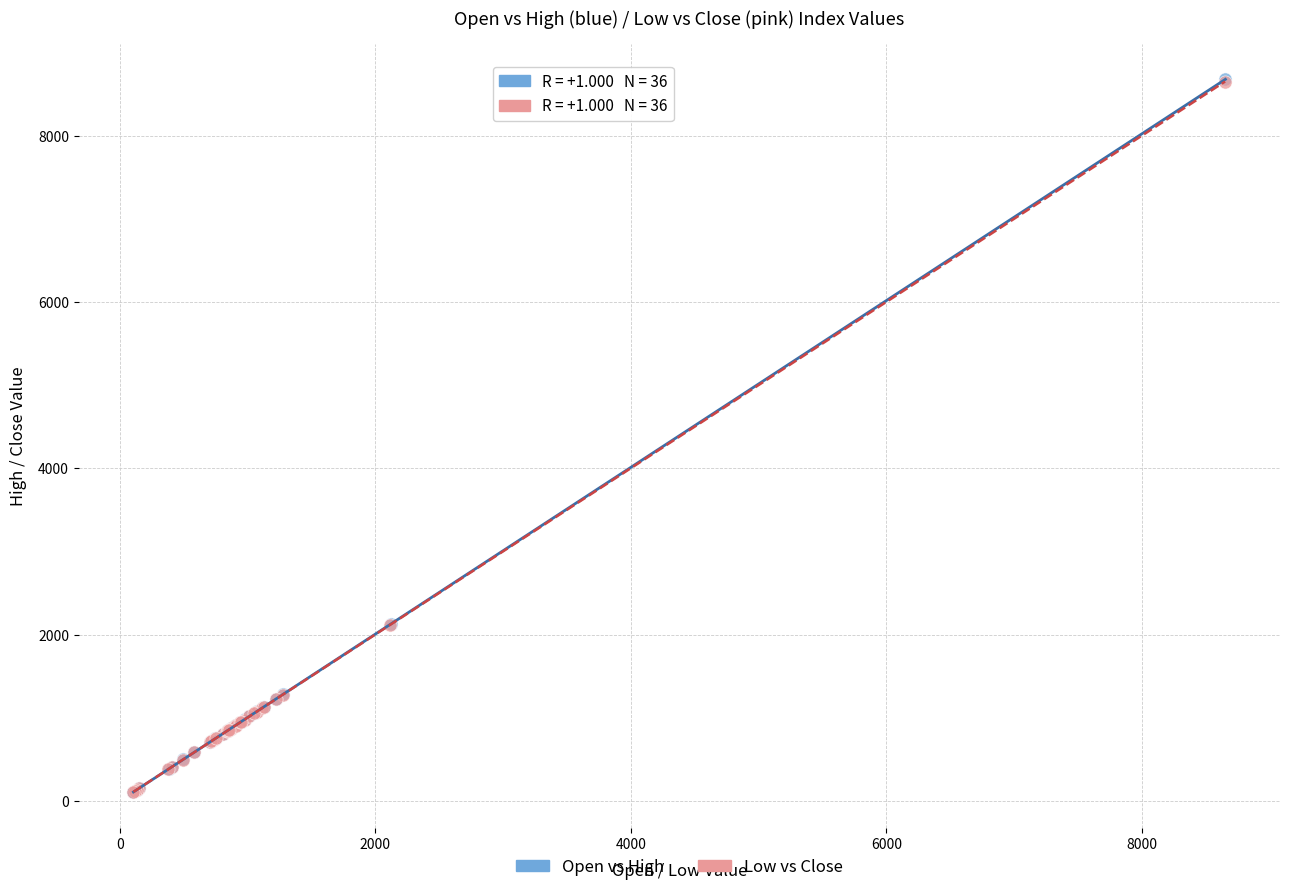

Which series has the widest spread of Y values?

Open vs High